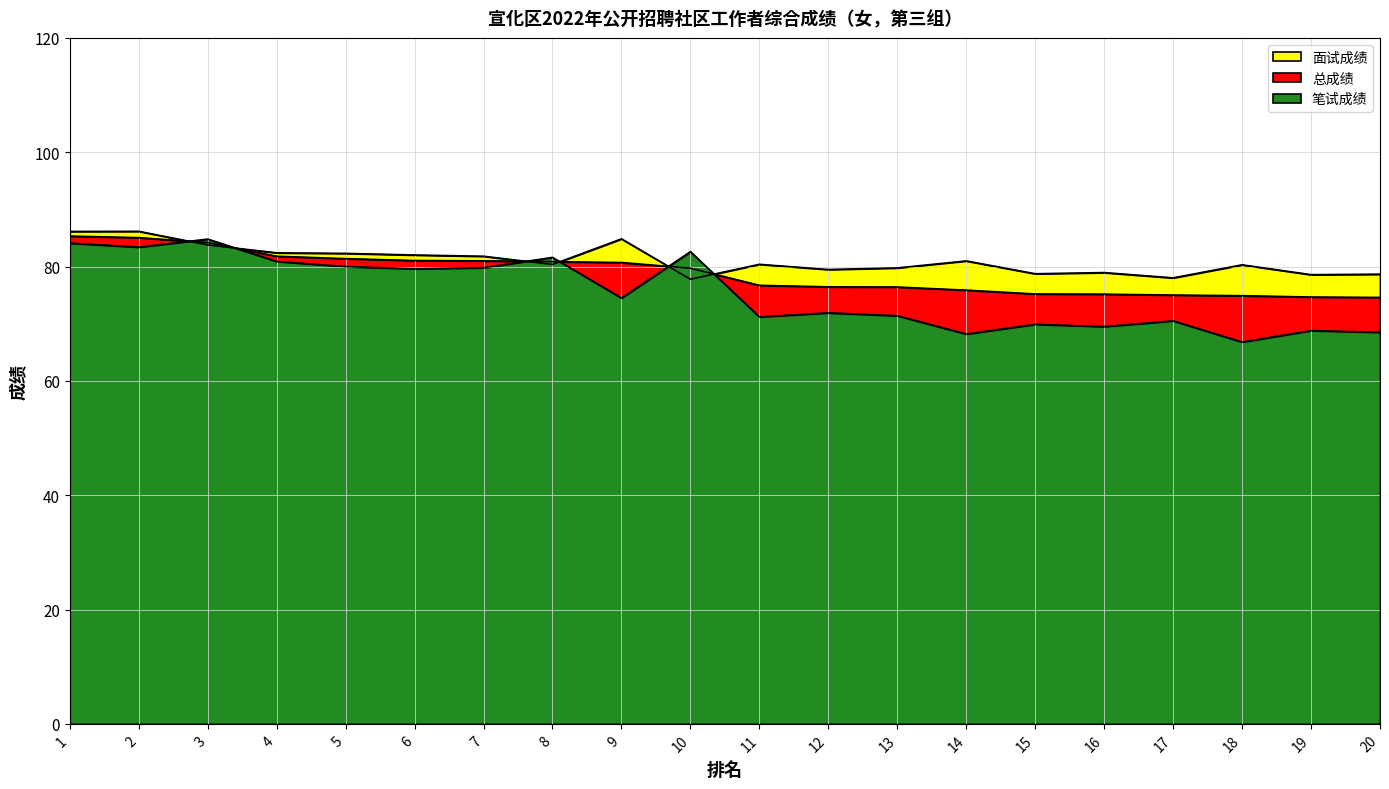

Reading left to right, extract all data points from this chart.

笔试成绩: 1=84.1	2=83.4	3=84.8	4=80.9	5=80.0	6=79.6	7=79.8	8=81.6	9=74.5	10=82.6	11=71.2	12=71.9	13=71.4	14=68.2	15=69.9	16=69.5	17=70.5	18=66.8	19=68.8	20=68.5
面试成绩: 1=86.1	2=86.2	3=83.8	4=82.4	5=82.3	6=82.0	7=81.8	8=80.4	9=84.8	10=77.8	11=80.4	12=79.5	13=79.8	14=81.0	15=78.7	16=78.9	17=78.0	18=80.3	19=78.6	20=78.7
总成绩: 1=85.3	2=85.1	3=84.2	4=81.8	5=81.4	6=81.1	7=81.0	8=80.9	9=80.7	10=79.7	11=76.7	12=76.4	13=76.4	14=75.9	15=75.2	16=75.2	17=75.0	18=74.9	19=74.7	20=74.6